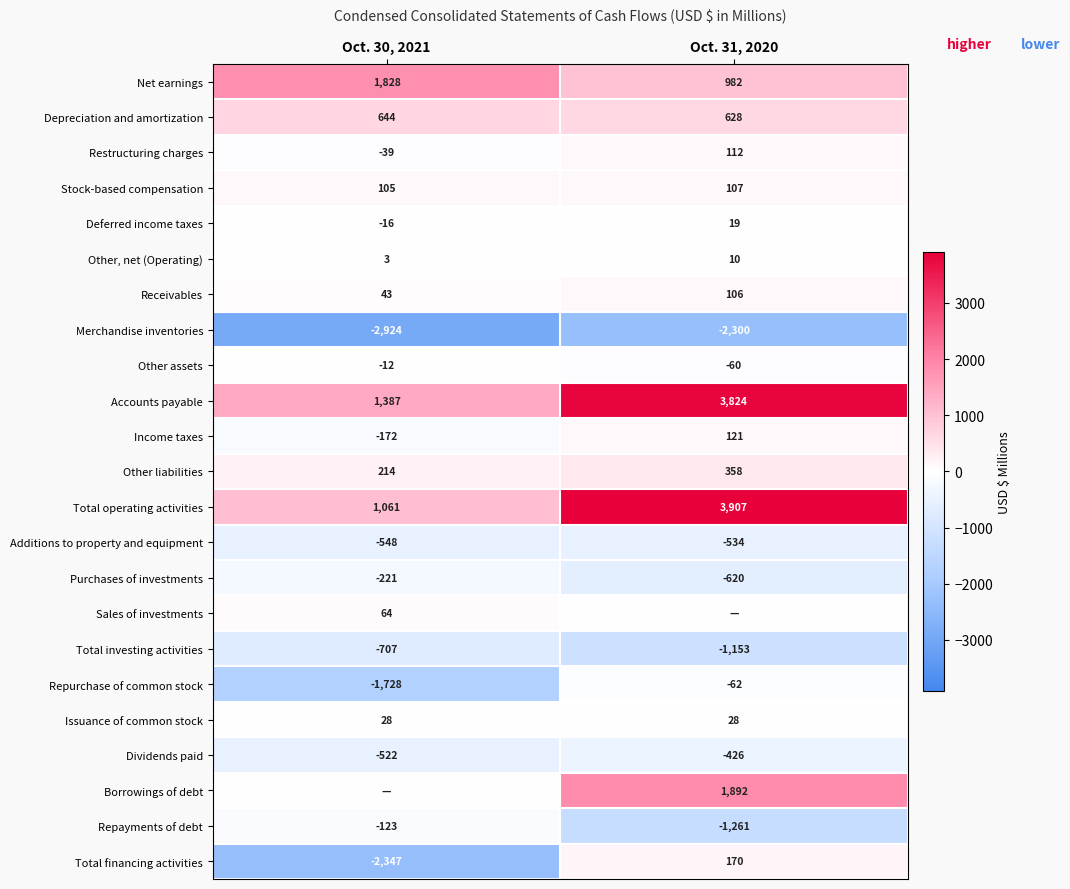

List the labels in order of Restructuring charges value, largest first.

Oct. 31, 2020, Oct. 30, 2021